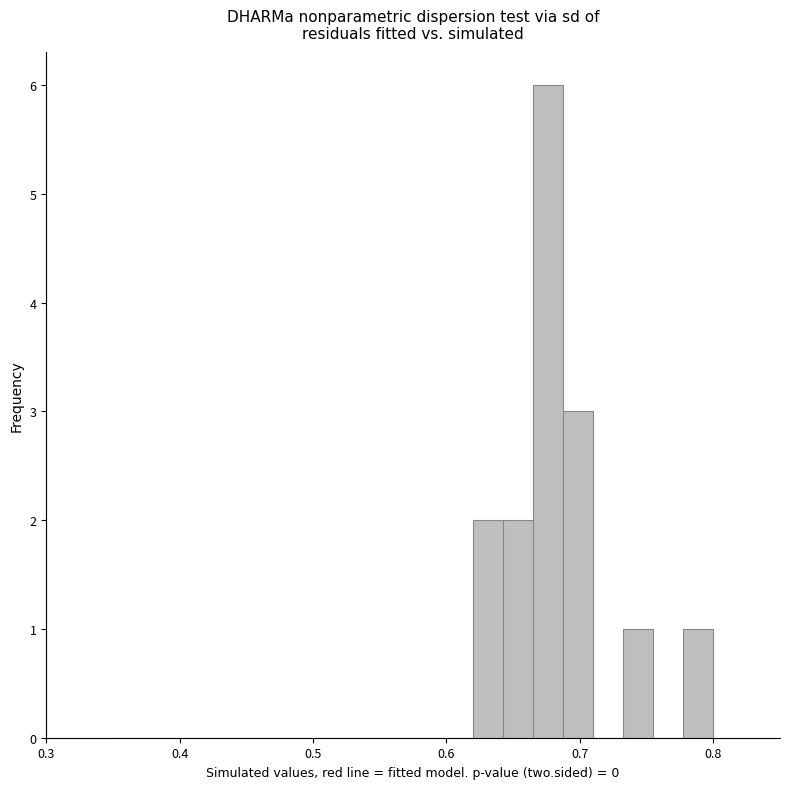

Read against the x-axis, roughly where is the centre of the tallest bar?

0.68